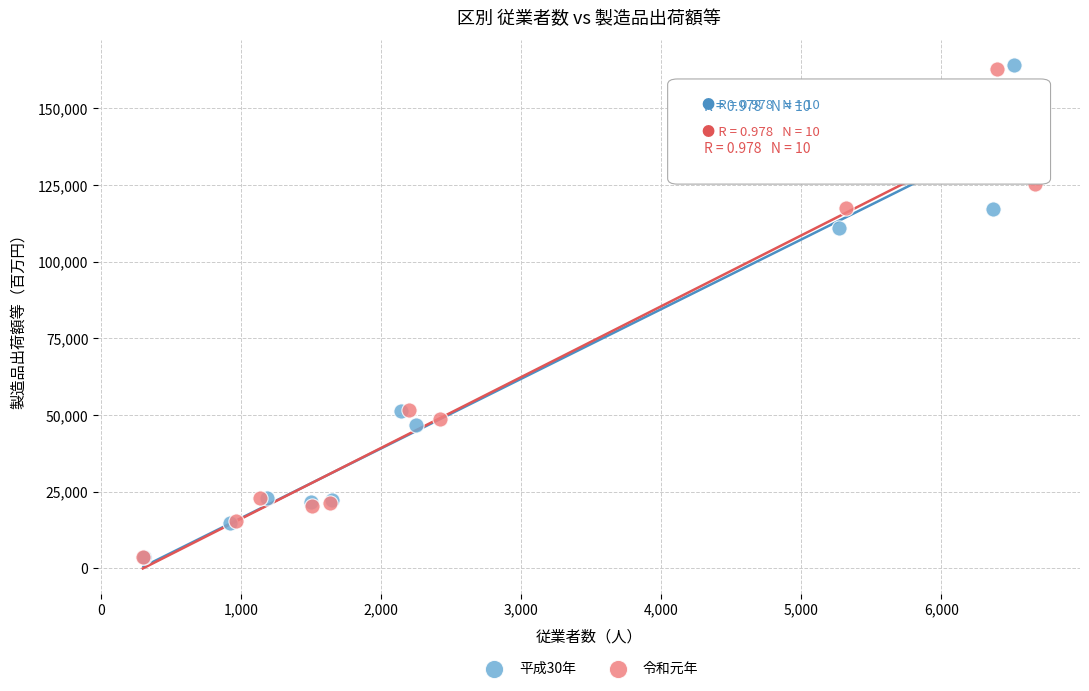

Which series has the largest Y range (max minus min)?

平成30年